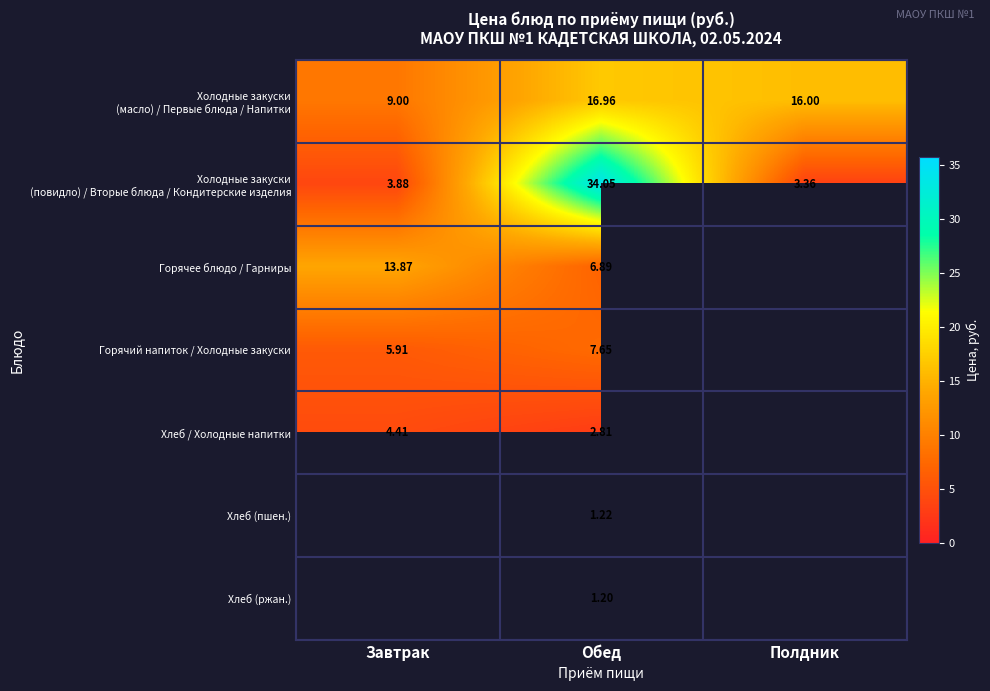

What value does the Горячий напиток / Холодные закуски series have at Обед?

7.7